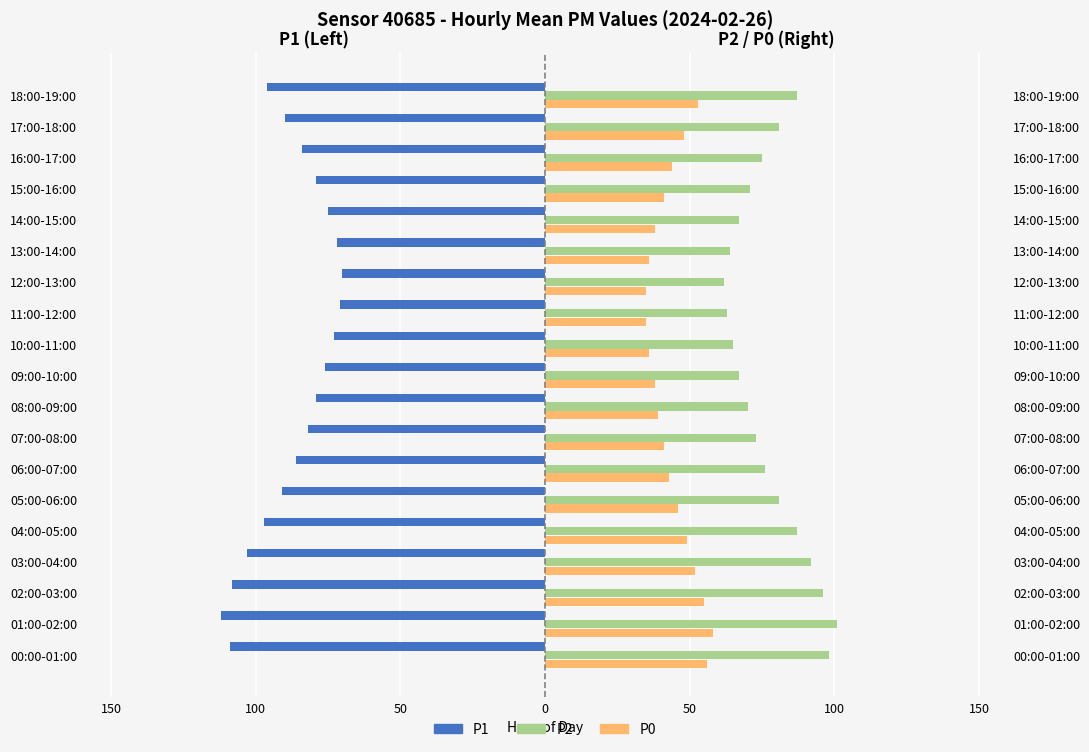

What is the difference between the P0 values at 05:00-06:00 and 08:00-09:00?

7